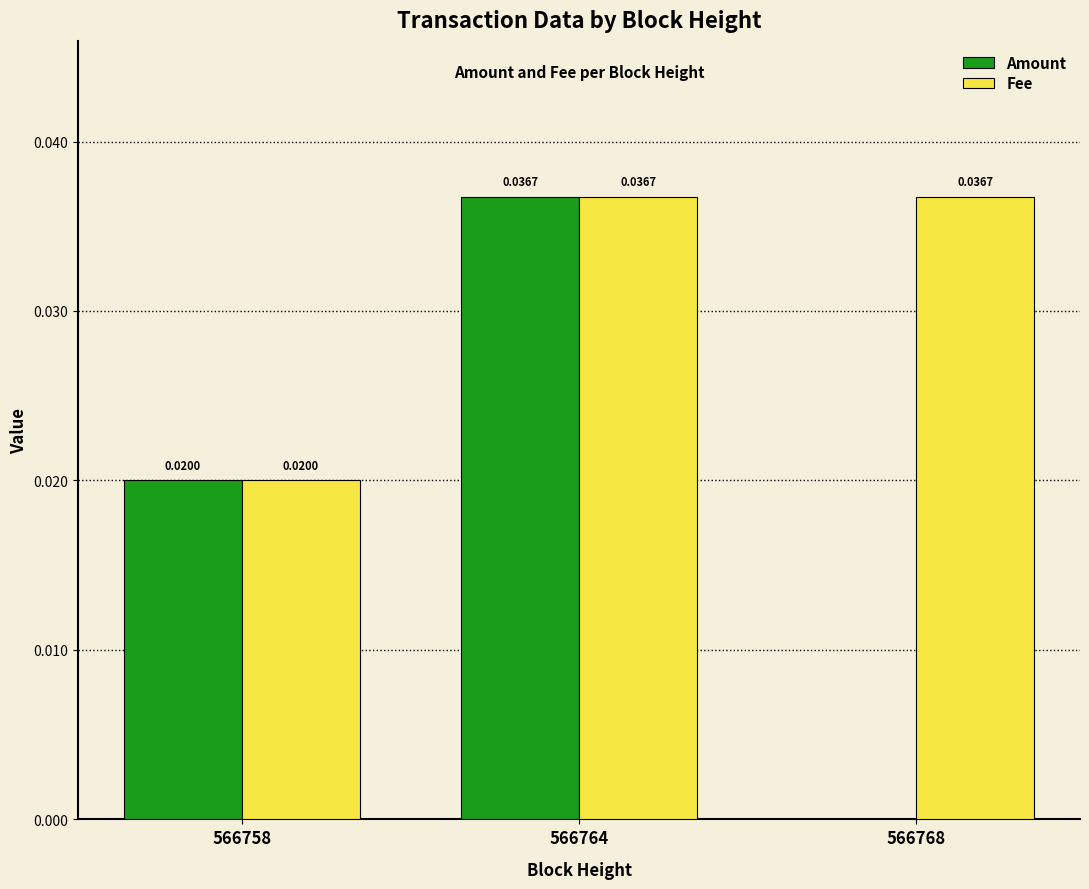

What are all the series names shown in the legend?

Amount, Fee